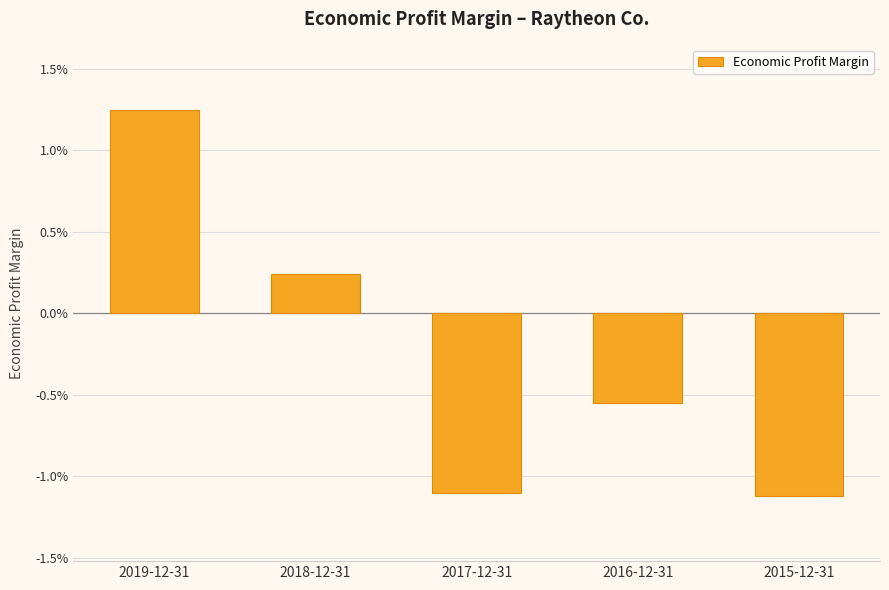

Reading right to left, what are all the values shown in this chart?

2015-12-31=-0.0	2016-12-31=-0.0	2017-12-31=-0.0	2018-12-31=0.0	2019-12-31=0.0